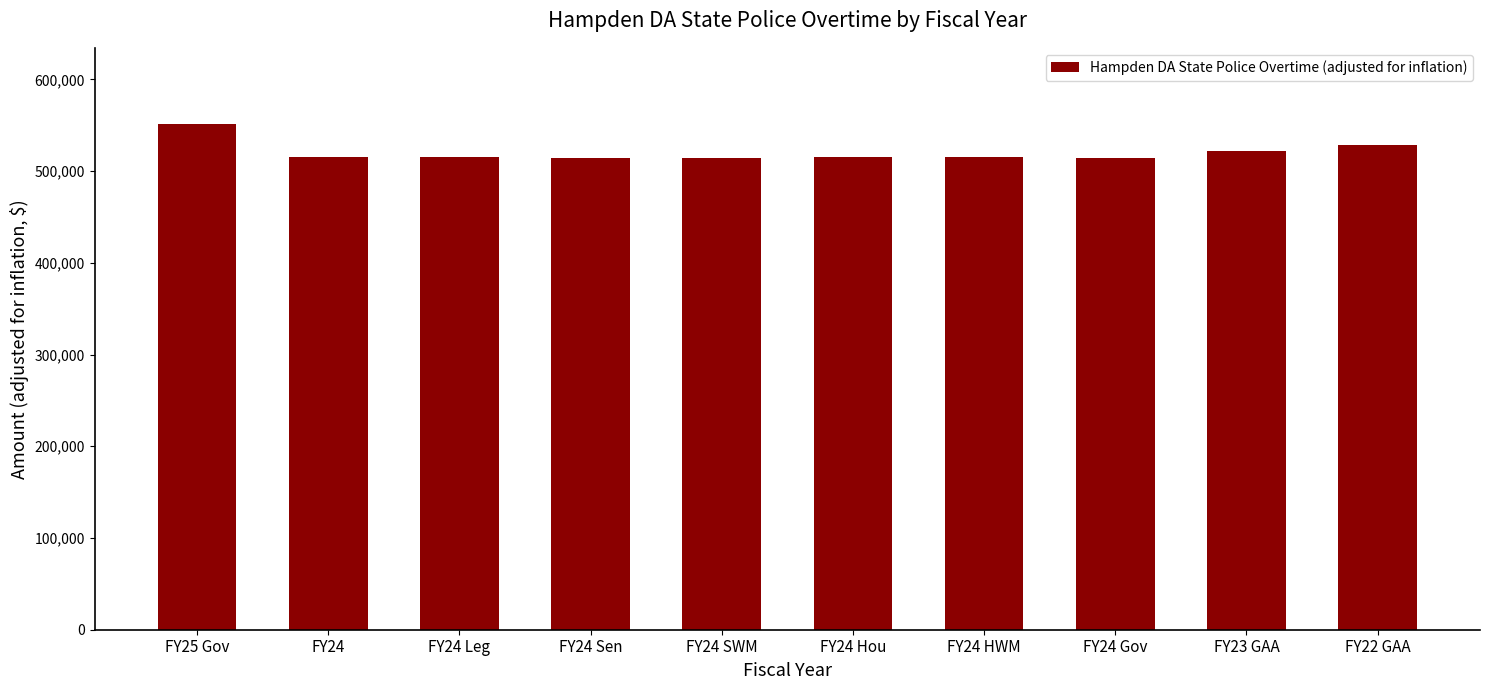

Read the value at FY25 Gov.

551653